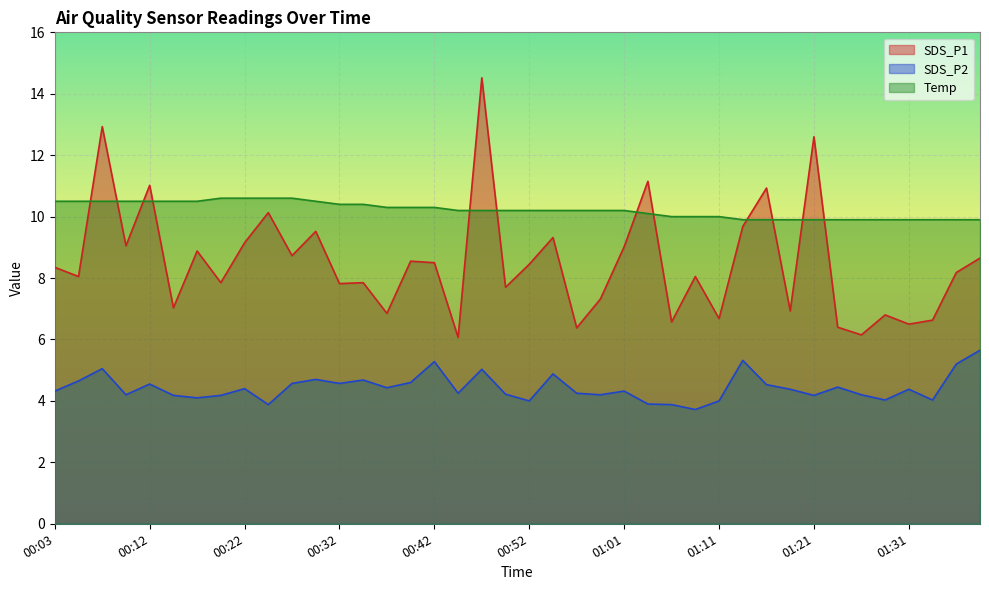

Reading right to left, extract all data points from this chart.

SDS_P1: 01:38=8.7	01:36=8.2	01:33=6.6	01:31=6.5	01:28=6.8	01:26=6.2	01:24=6.4	01:21=12.6	01:19=6.9	01:16=10.9	01:14=9.7	01:11=6.7	01:09=8.1	01:06=6.6	01:04=11.2	01:01=9.0	00:59=7.3	00:56=6.4	00:54=9.3	00:52=8.4	00:49=7.7	00:47=14.5	00:44=6.1	00:42=8.5	00:39=8.6	00:37=6.8	00:34=7.8	00:32=7.8	00:30=9.5	00:27=8.7	00:25=10.1	00:22=9.2	00:20=7.8	00:17=8.9	00:15=7.0	00:12=11.0	00:10=9.1	00:08=12.9	00:05=8.1	00:03=8.3
SDS_P2: 01:38=5.7	01:36=5.2	01:33=4.0	01:31=4.4	01:28=4.0	01:26=4.2	01:24=4.5	01:21=4.2	01:19=4.4	01:16=4.5	01:14=5.3	01:11=4.0	01:09=3.7	01:06=3.9	01:04=3.9	01:01=4.3	00:59=4.2	00:56=4.2	00:54=4.9	00:52=4.0	00:49=4.2	00:47=5.0	00:44=4.2	00:42=5.3	00:39=4.6	00:37=4.4	00:34=4.7	00:32=4.6	00:30=4.7	00:27=4.6	00:25=3.9	00:22=4.4	00:20=4.2	00:17=4.1	00:15=4.2	00:12=4.5	00:10=4.2	00:08=5.0	00:05=4.7	00:03=4.3
Temp: 01:38=9.9	01:36=9.9	01:33=9.9	01:31=9.9	01:28=9.9	01:26=9.9	01:24=9.9	01:21=9.9	01:19=9.9	01:16=9.9	01:14=9.9	01:11=10.0	01:09=10.0	01:06=10.0	01:04=10.1	01:01=10.2	00:59=10.2	00:56=10.2	00:54=10.2	00:52=10.2	00:49=10.2	00:47=10.2	00:44=10.2	00:42=10.3	00:39=10.3	00:37=10.3	00:34=10.4	00:32=10.4	00:30=10.5	00:27=10.6	00:25=10.6	00:22=10.6	00:20=10.6	00:17=10.5	00:15=10.5	00:12=10.5	00:10=10.5	00:08=10.5	00:05=10.5	00:03=10.5